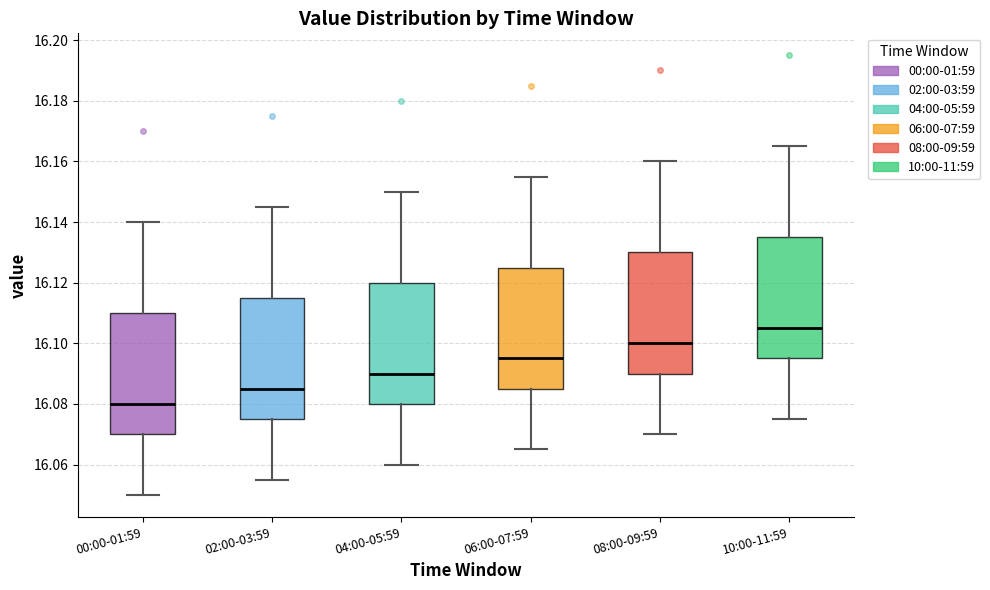

Which box's median line is the highest?

10:00-11:59